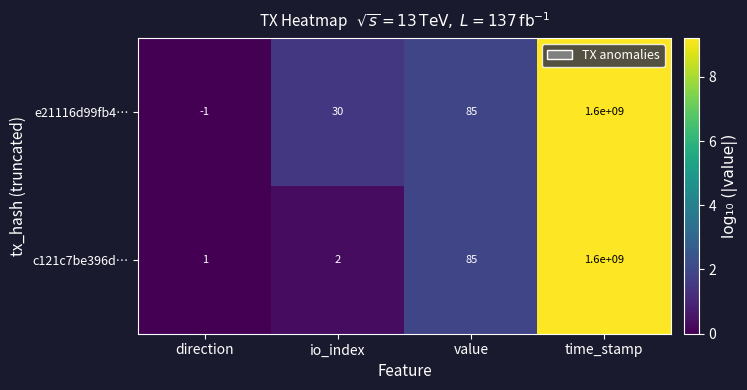

What is the difference between the maximum and second lowest values in the e21116d99fb4… series?

1599999970